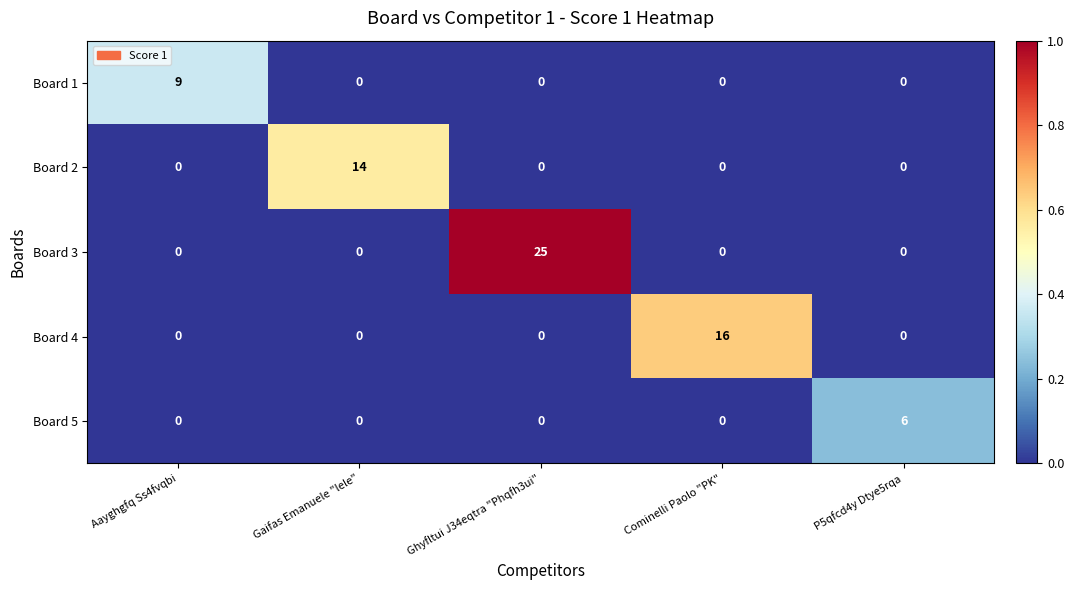

What is the difference between the maximum and minimum values in the Board 2 series?

14